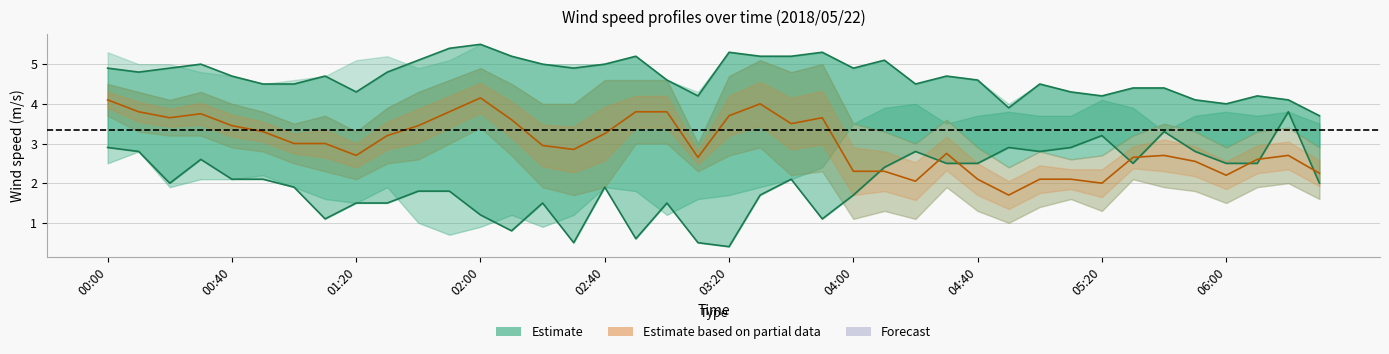

What position from the right is 23?

17